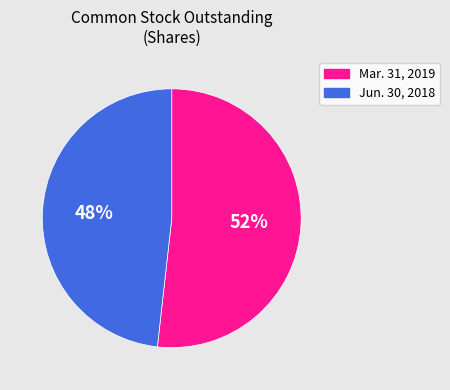

True or false: Jun. 30, 2018 accounts for 48% of the total.

True